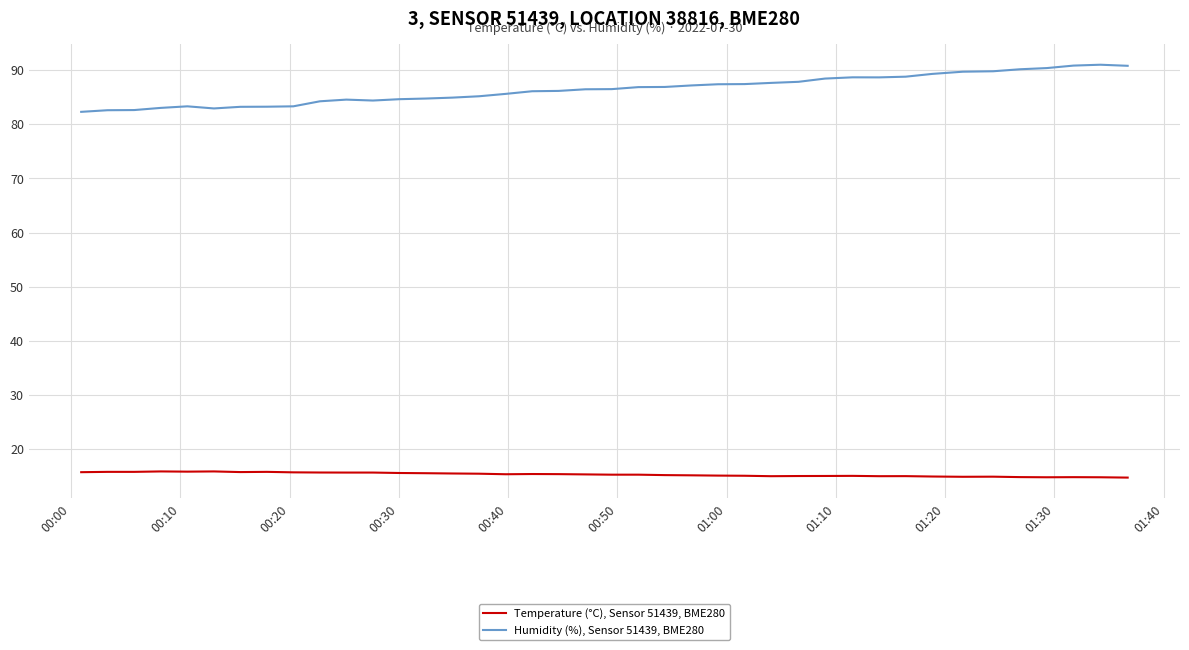

Which series has the largest range (max minus min)?

Humidity (%), Sensor 51439, BME280